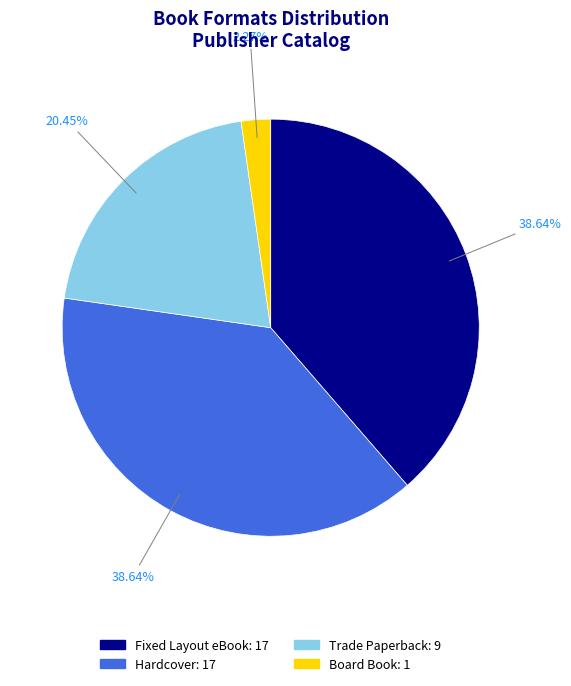

Does any single category account for the majority?

No